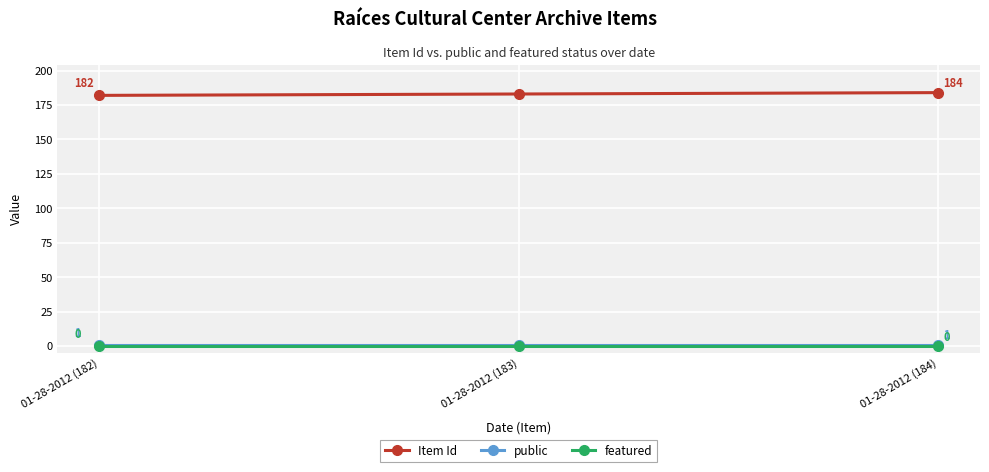

At which category does the chart reach its peak across all series?

01-28-2012 (184)